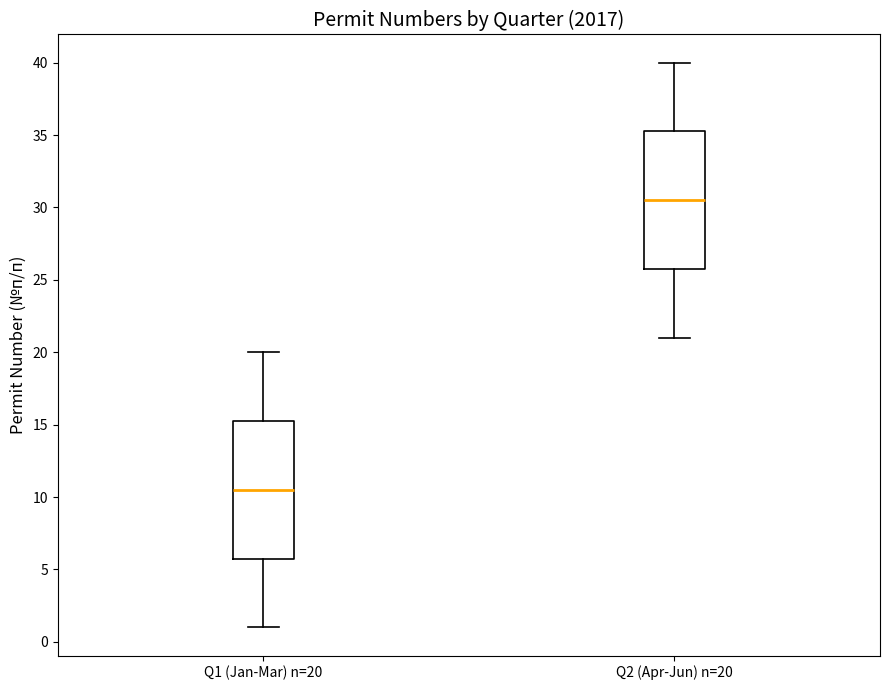

Where does the lower whisker of the box for Q2 (Apr-Jun) n=20 end on the y-axis? The values are not printed on the chart, so give them approximately, as read against the axis.

21.0